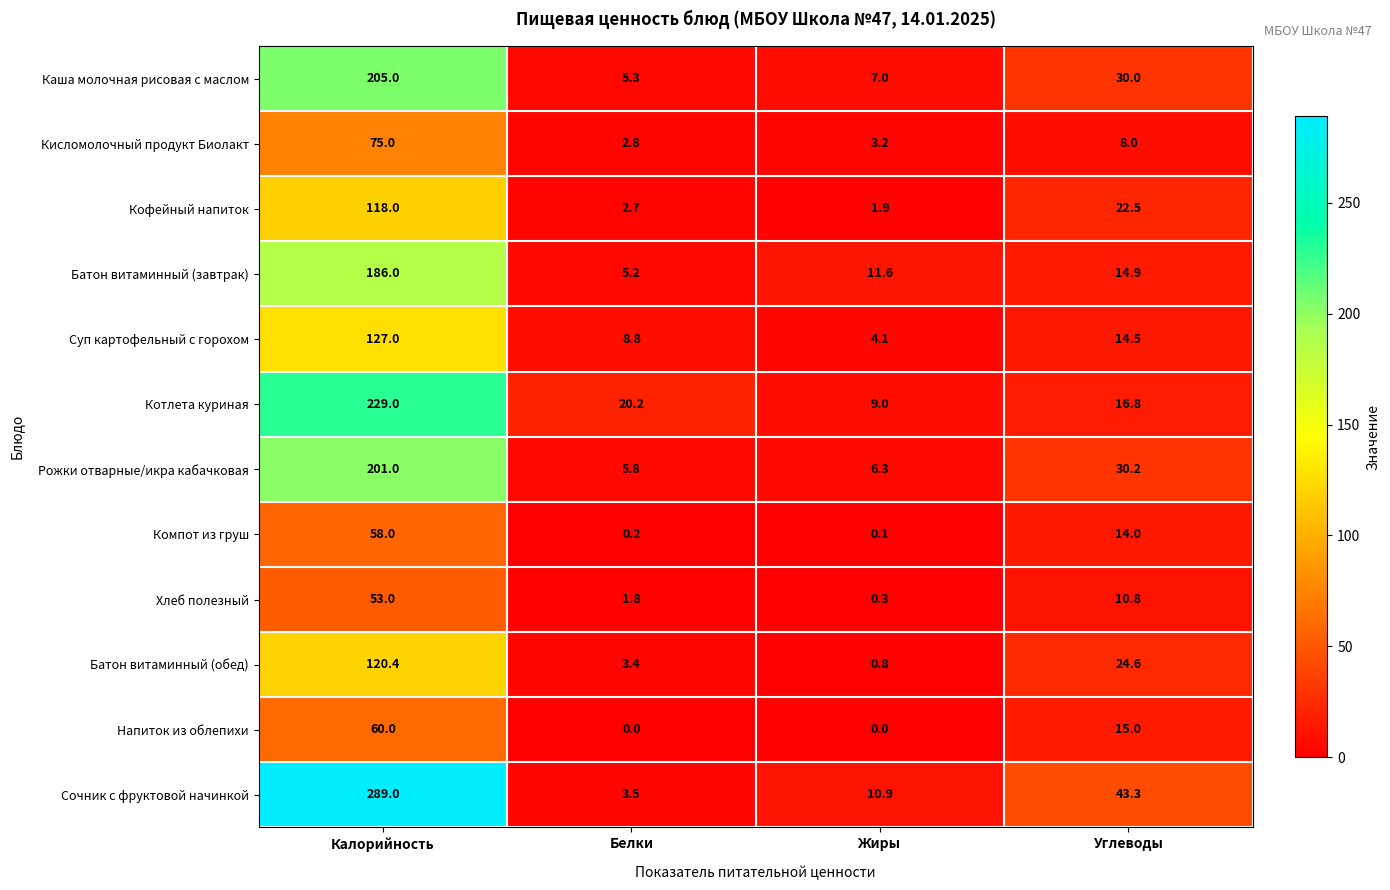

Where is Суп картофельный с горохом nearest to the value 65?

Углеводы